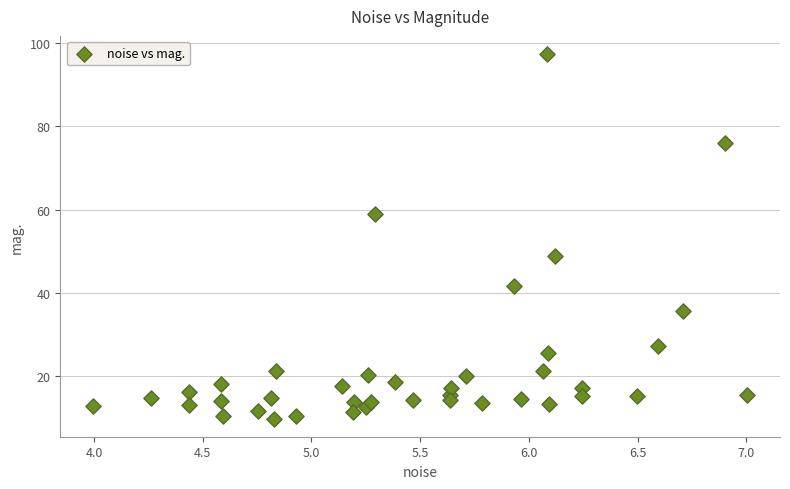

What is the range of X values (max minus min)?

3.0